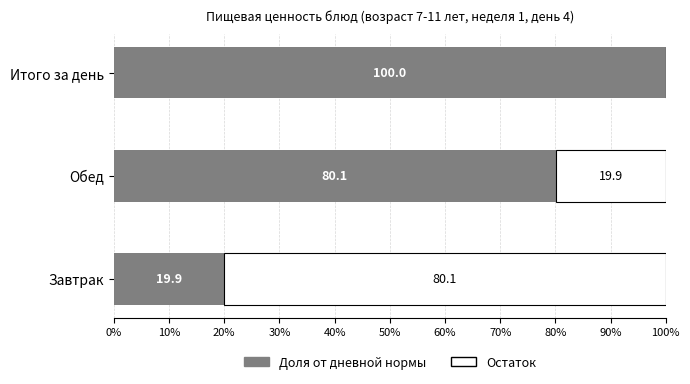

What is the sum of the Доля от дневной нормы values at Итого за день and Обед?

180.1